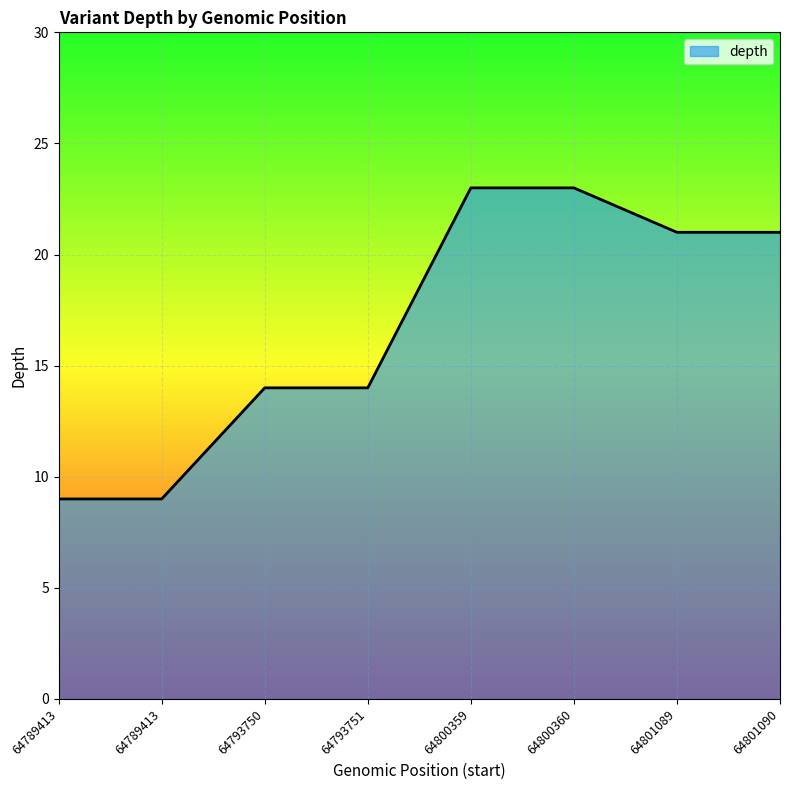

What is the sum of all values?

134